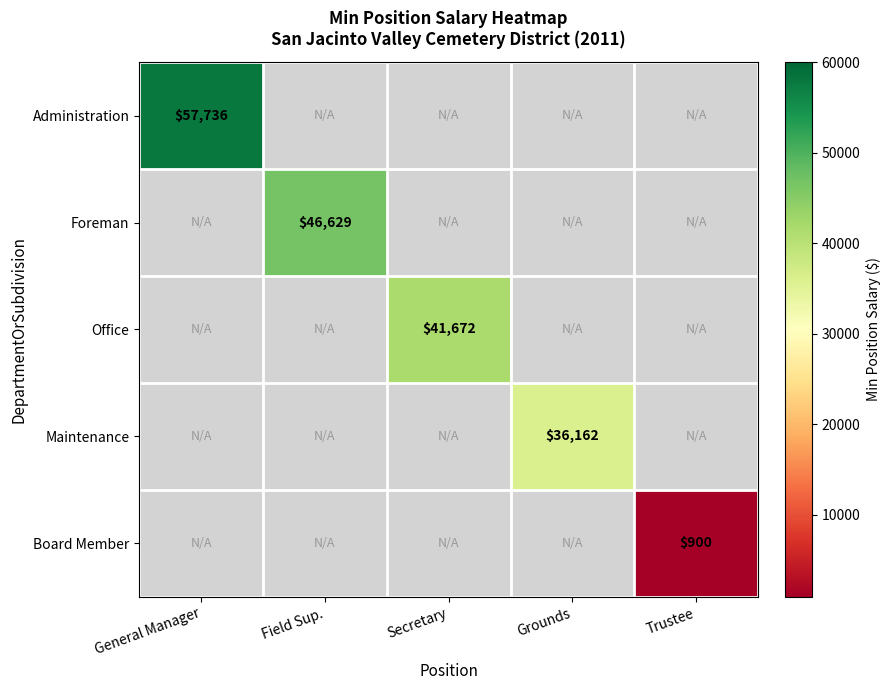

True or false: Board Member has a value of 580 at Trustee.

False